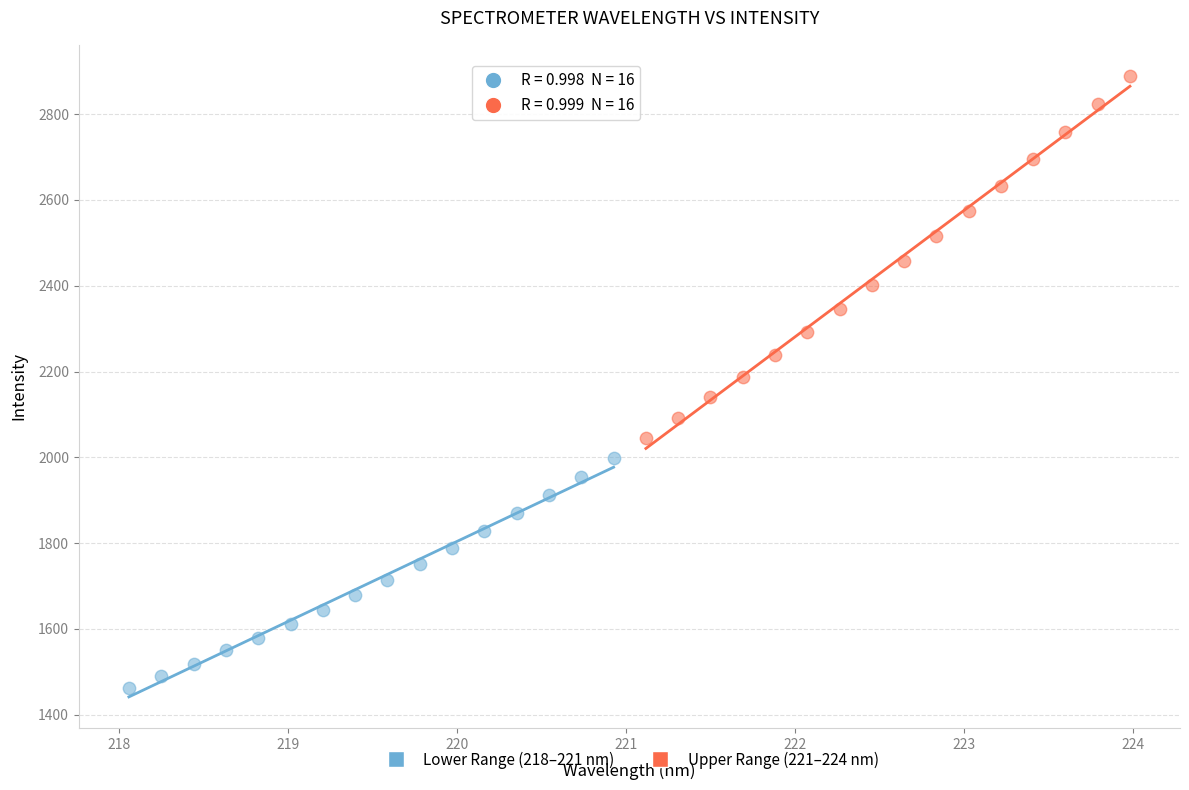

Which series reaches the maximum Y coordinate?

Upper Range (221–224 nm)